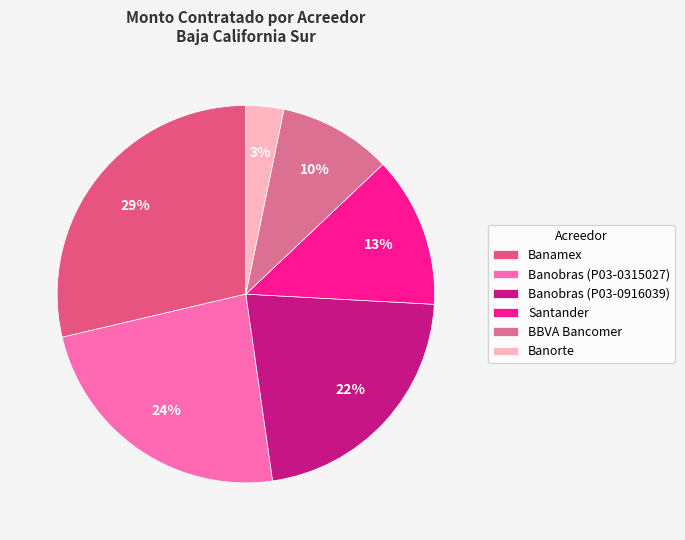

Which slice is the largest?

Banamex